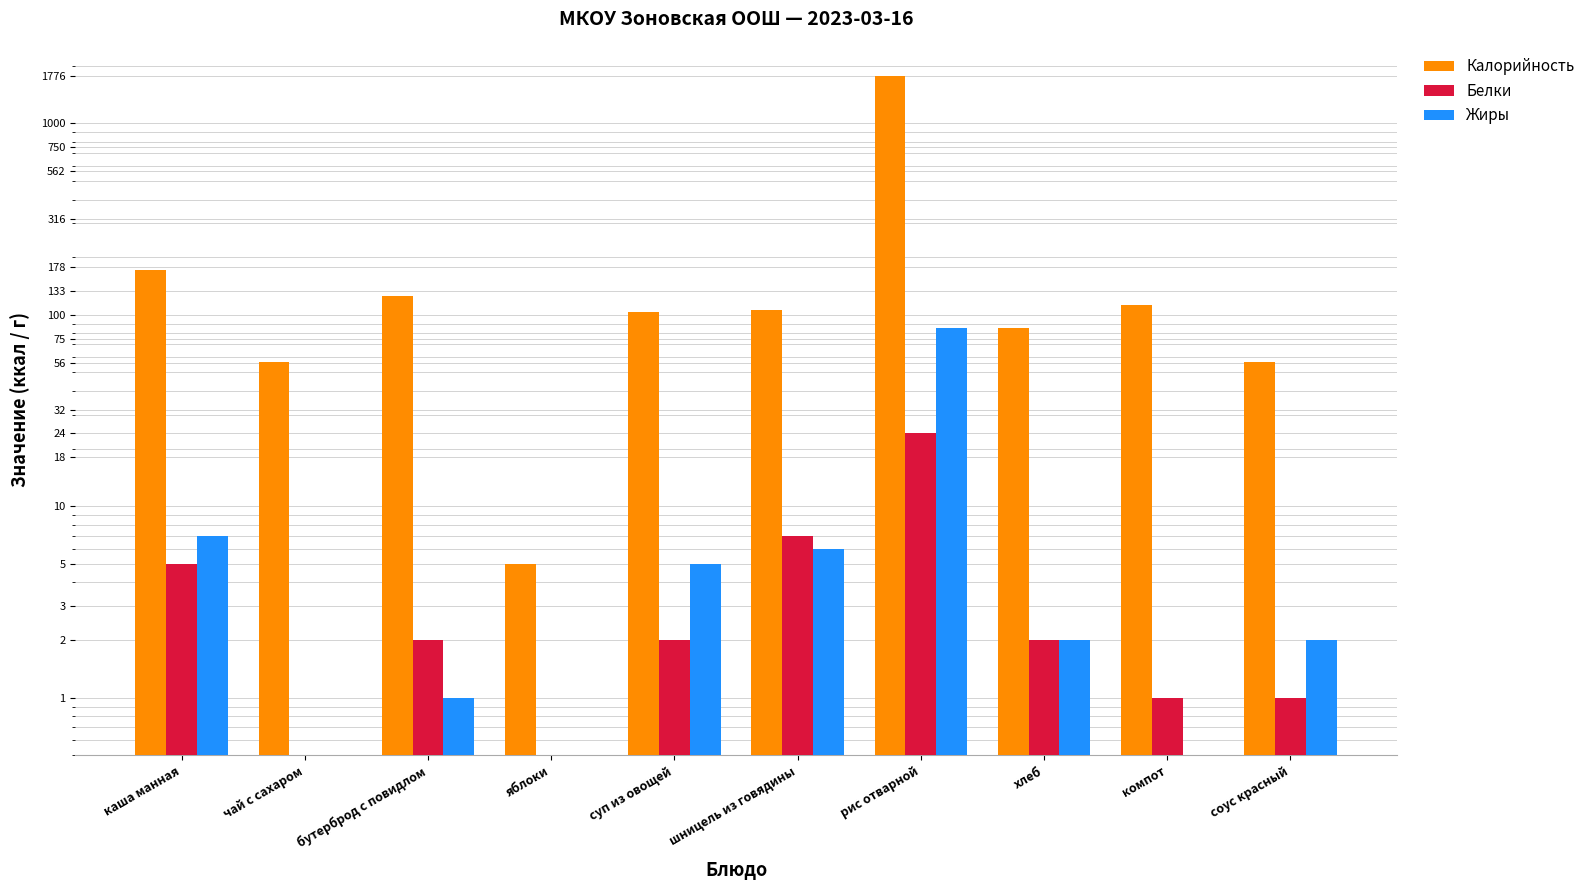

What is the difference between the maximum and second lowest values in the Жиры series?

85